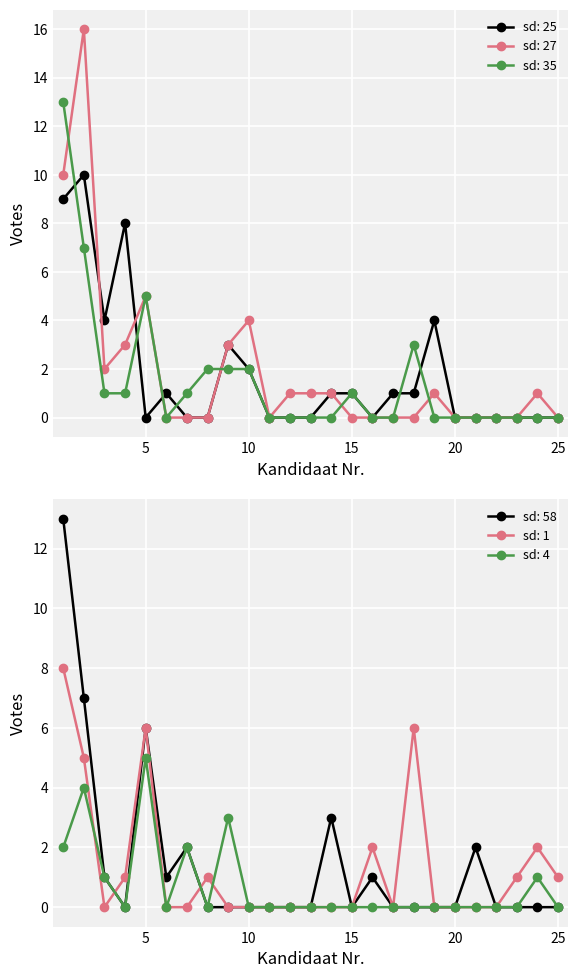

After their last crossing, which series has the higher values: sd: 4 or sd: 35?

sd: 35